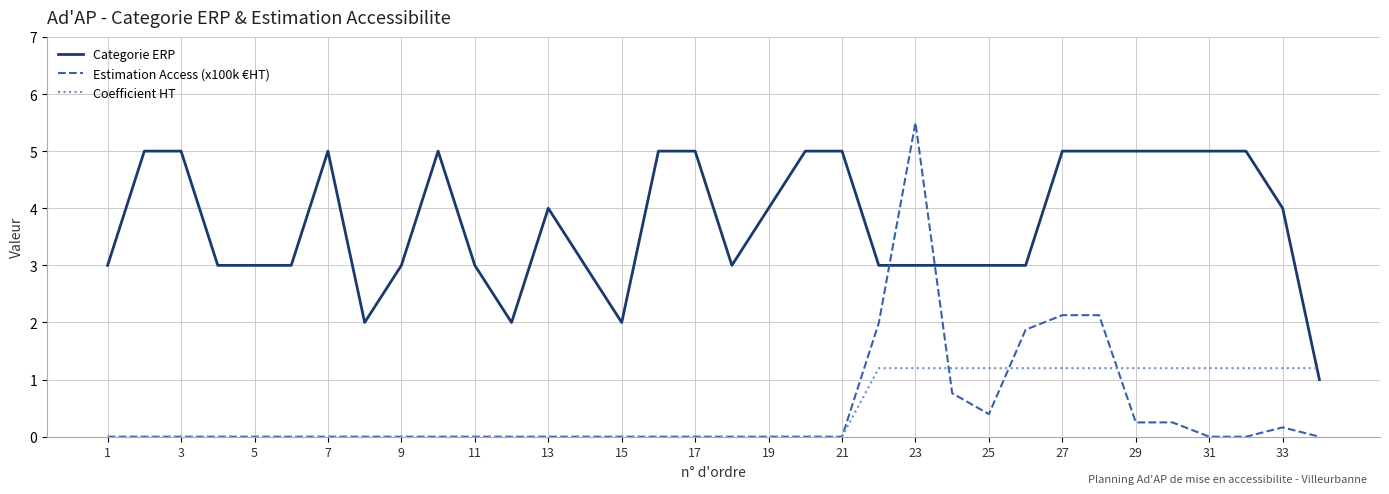

Count the number of categories in the chart.

34